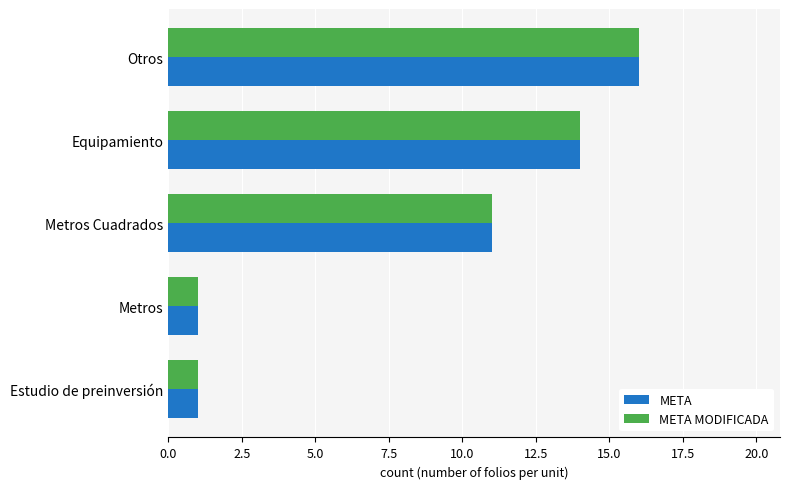

What is the sum of the META MODIFICADA values at Equipamiento and Otros?

30